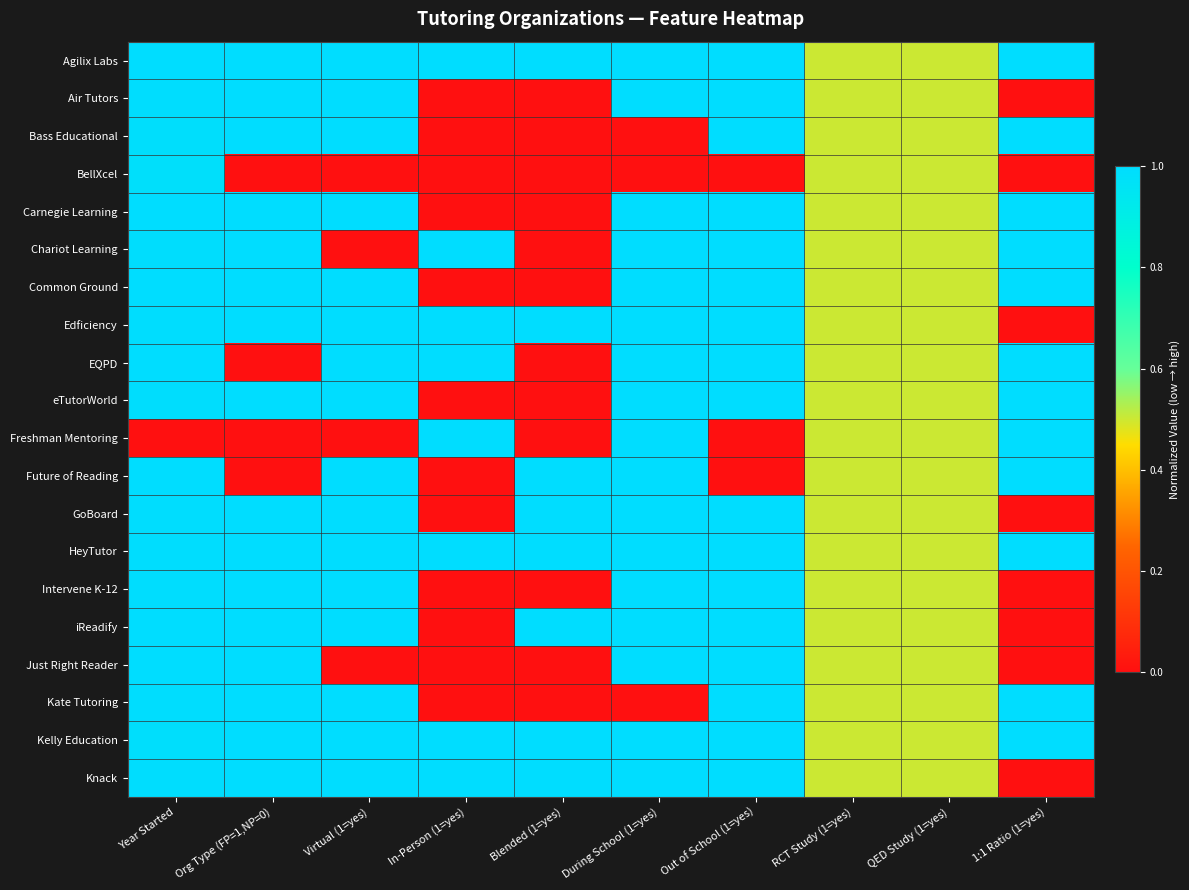

How many series are shown in this chart?

20